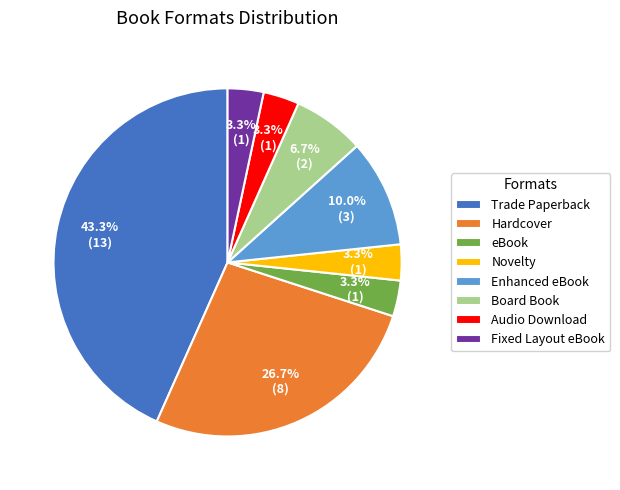

Between Novelty and Board Book, which is larger?

Board Book